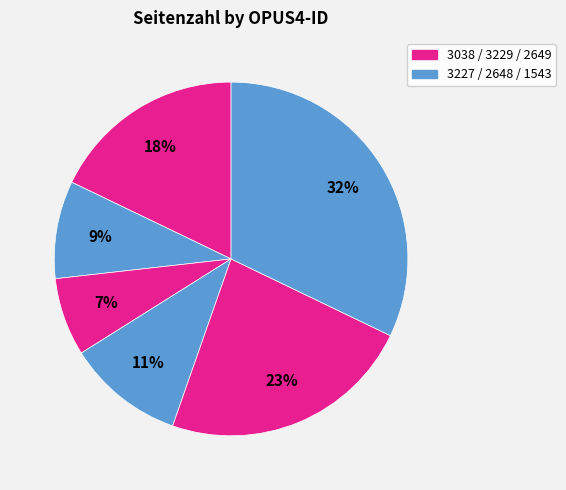

How many segments does this pie chart have?

6